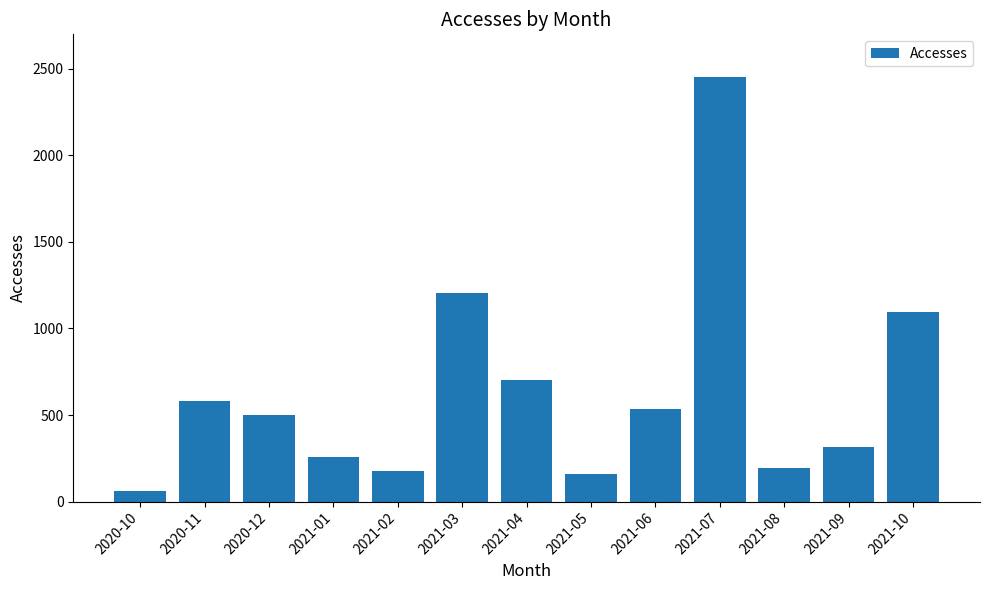

How many bars are there in total?

13